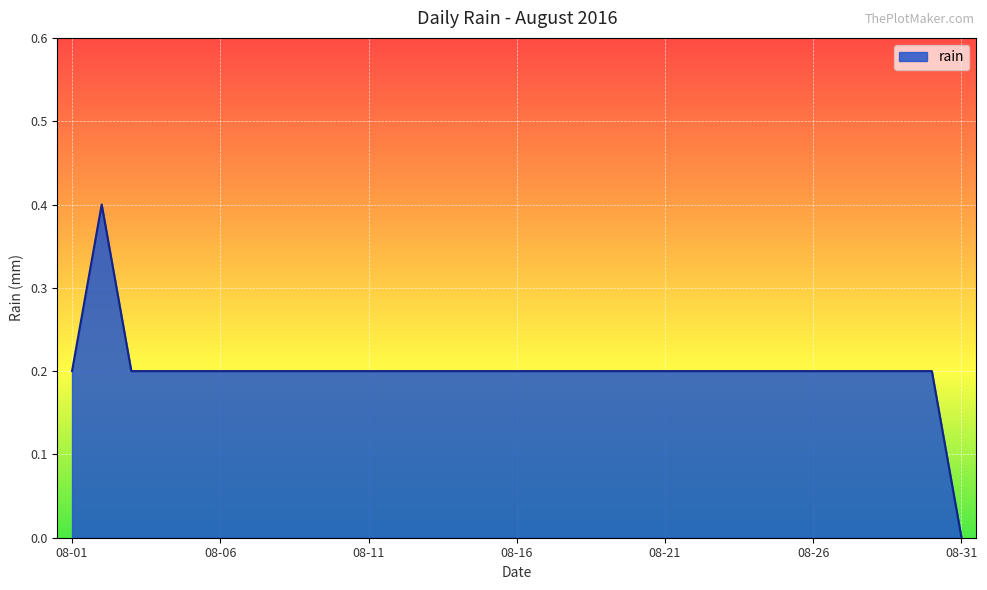

Does the chart display data point markers on the line(s)?

No